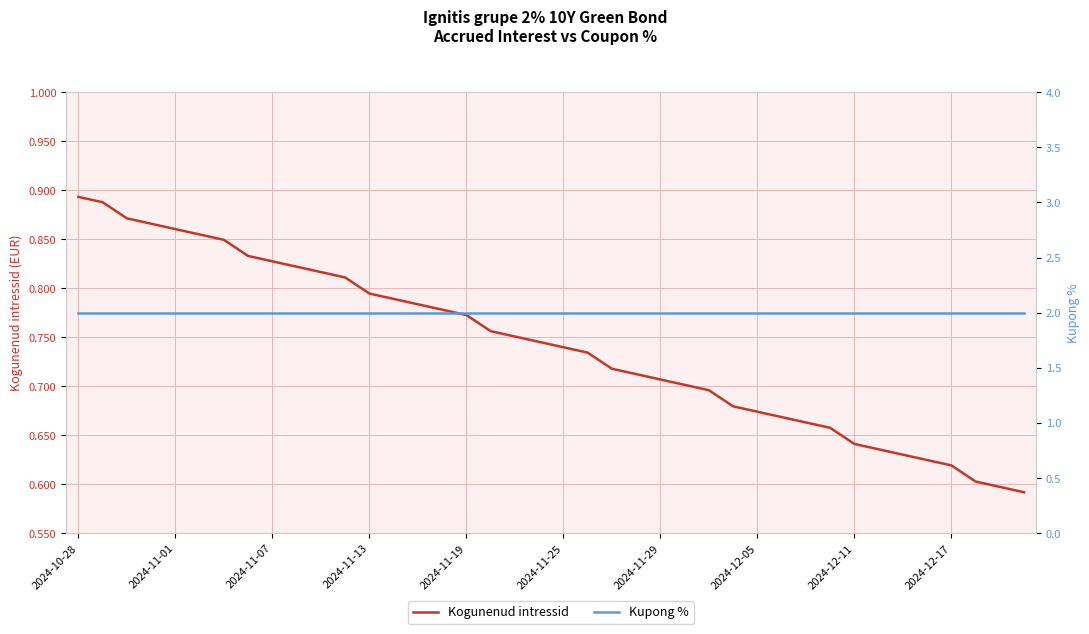

True or false: Kogunenud intressid has a value of 1.4 at 2024-11-01.

False